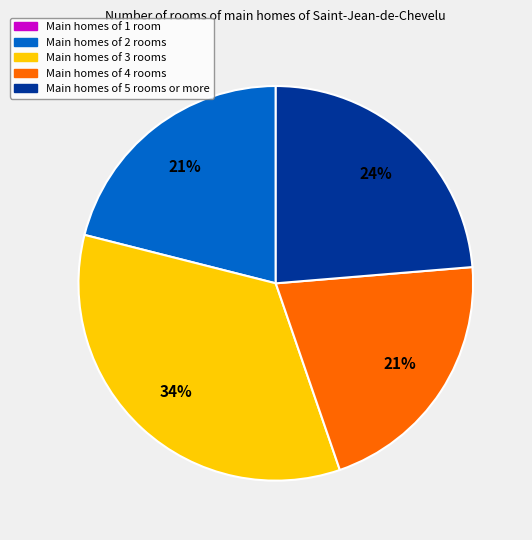

The Main homes of 5 rooms or more slice represents 24% of the pie. True or false?

True